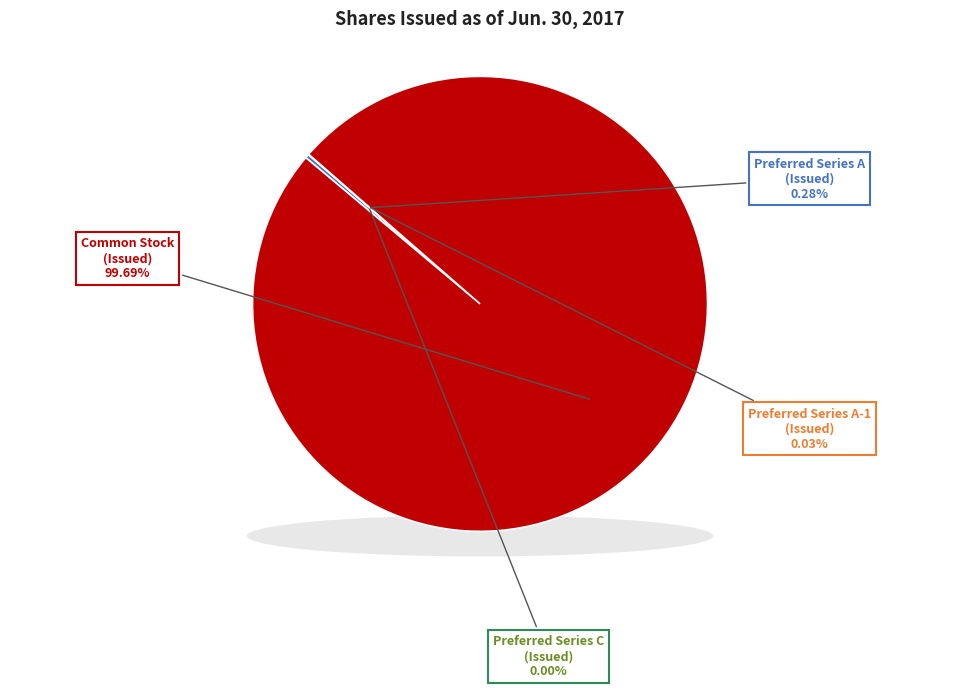

How many segments does this pie chart have?

4